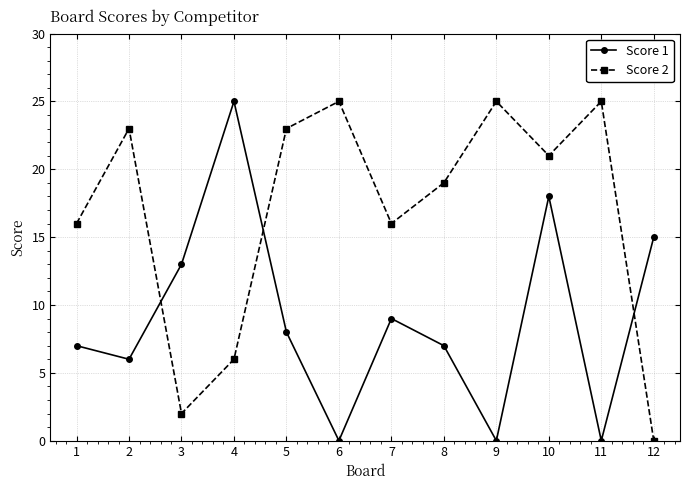

At 4, list the series in order from largest to smallest.

Score 1, Score 2